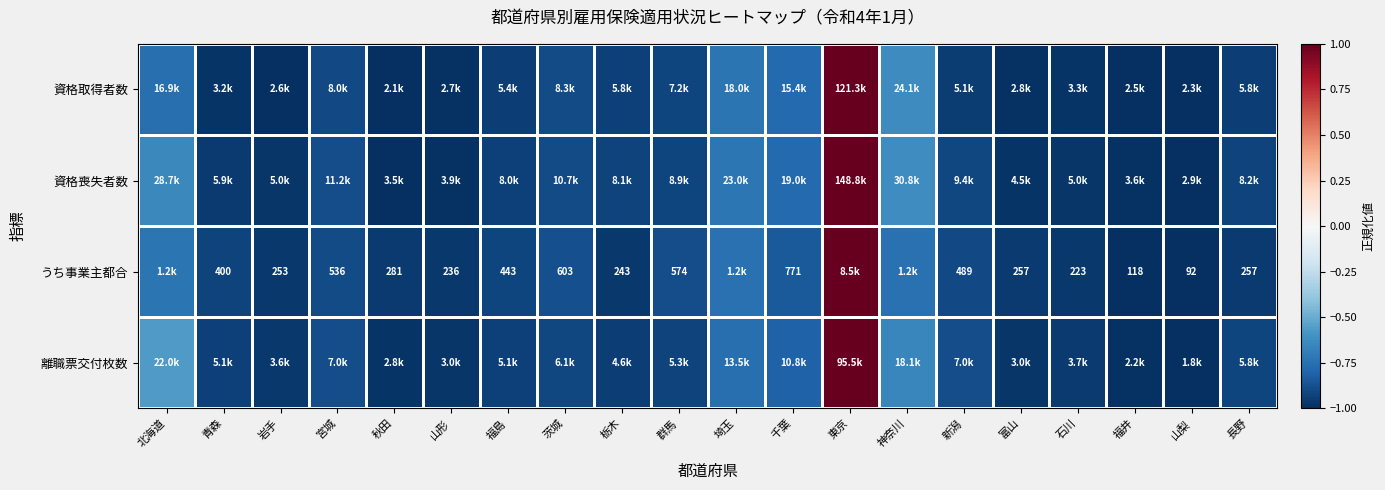

Which category has the lowest value across all series?

秋田